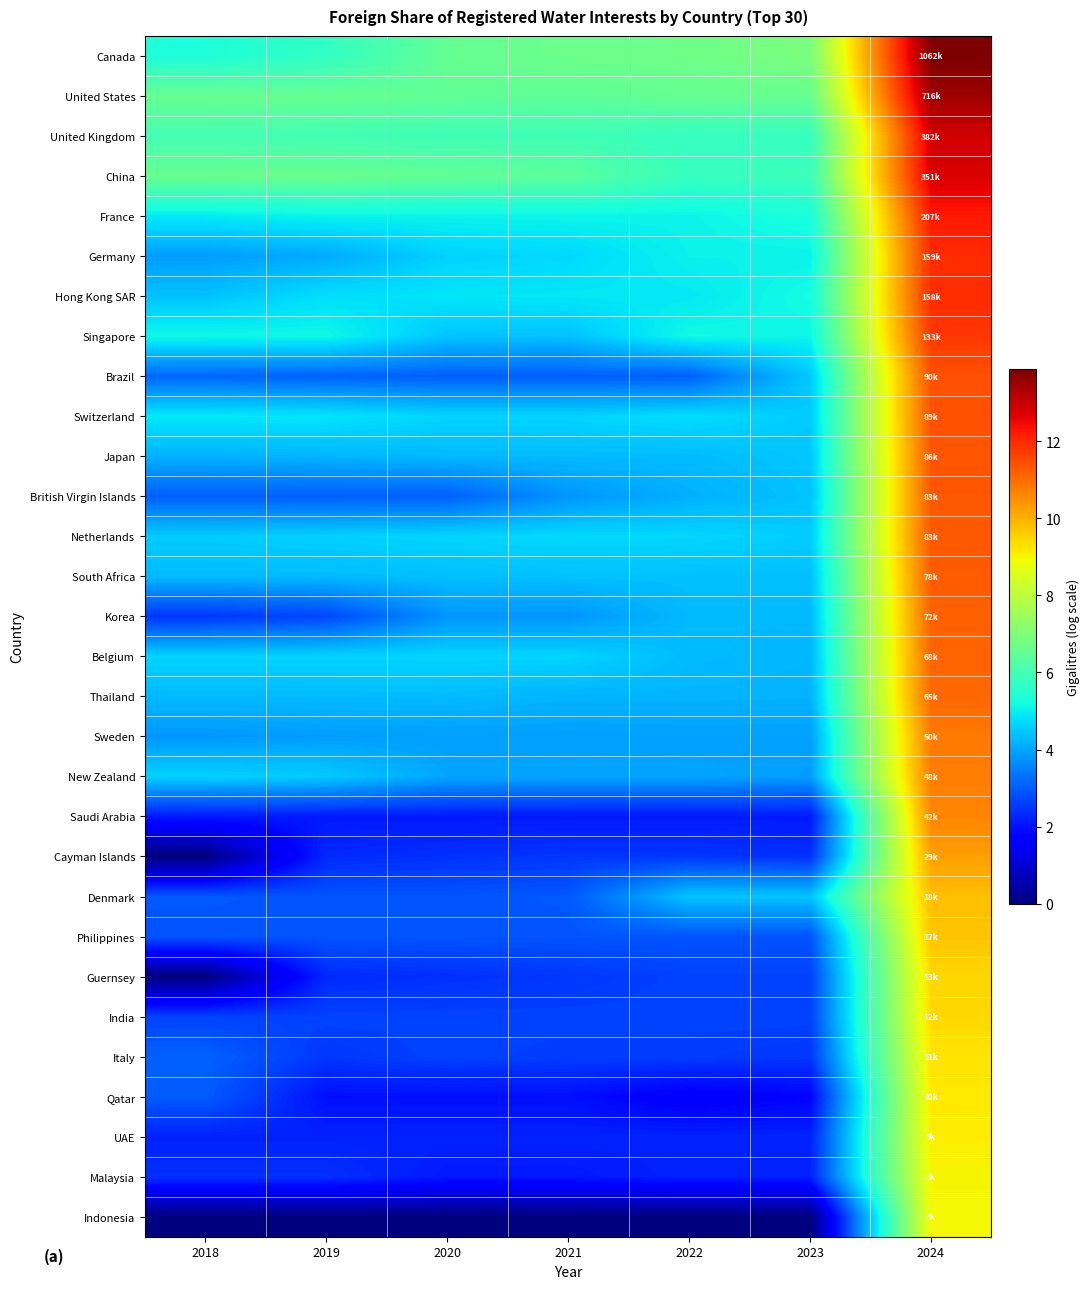

What is the total value across all series at 2021?

114.2